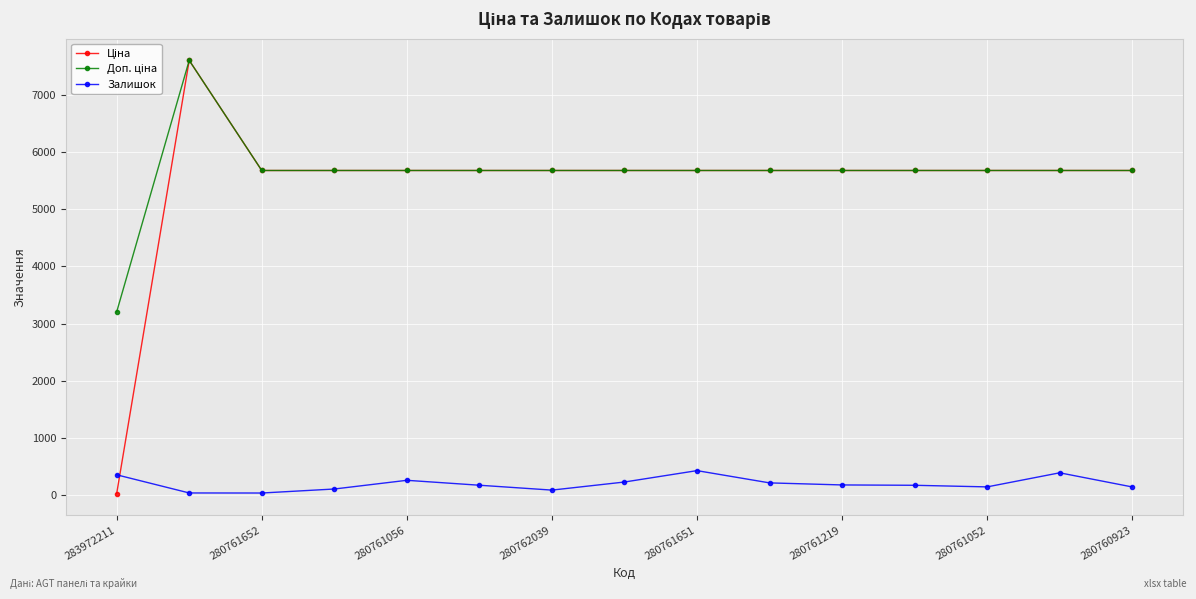

What is the value of the Залишок point at the 6th from the left?

178.0